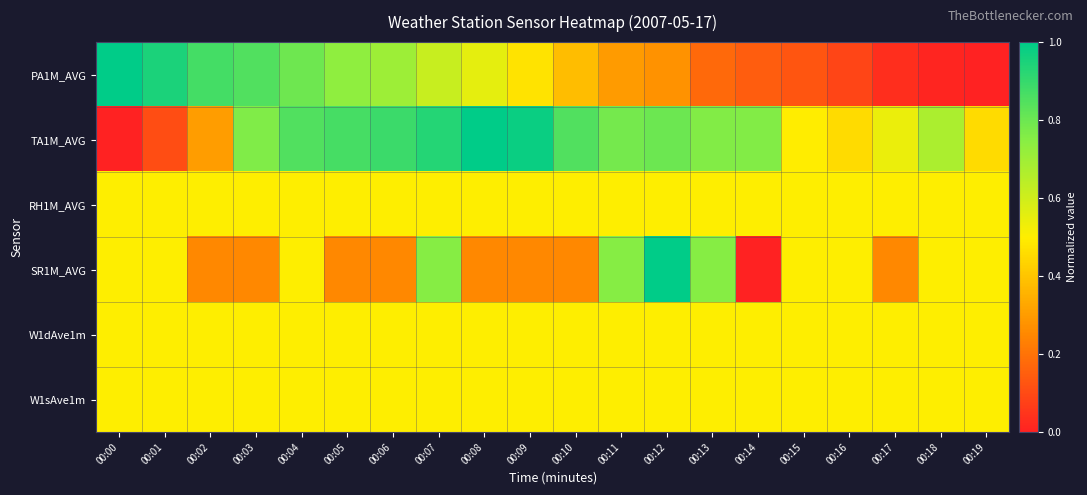

At how many categories does at least one series exceed 0?

20